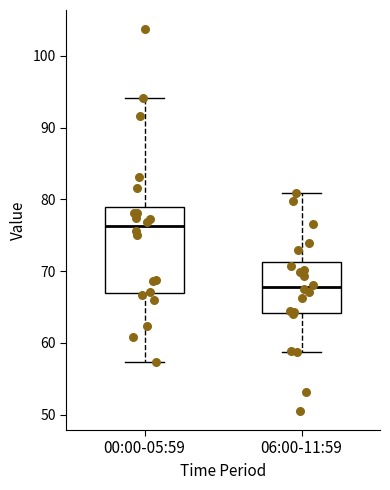

Reading left to right, transcribe this box plot: for each box, give where its median line is, the range the box spans, and where its two whiskers end, as read against the y-axis. The values are not printed on the chart, so give them approximately, as read against the axis.

00:00-05:59: median 76, box 67 to 79, whiskers 57 to 94
06:00-11:59: median 68, box 64 to 71, whiskers 59 to 81